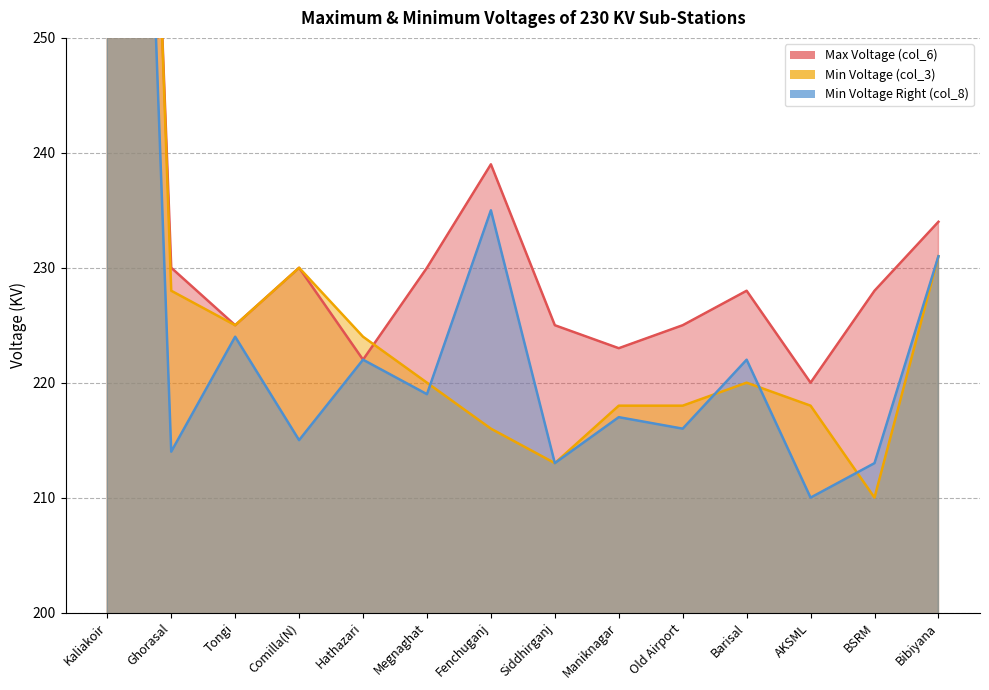

Rank the series by their maximum value, from lowest to highest.

Min Voltage Right (col_8), Max Voltage (col_6), Min Voltage (col_3)